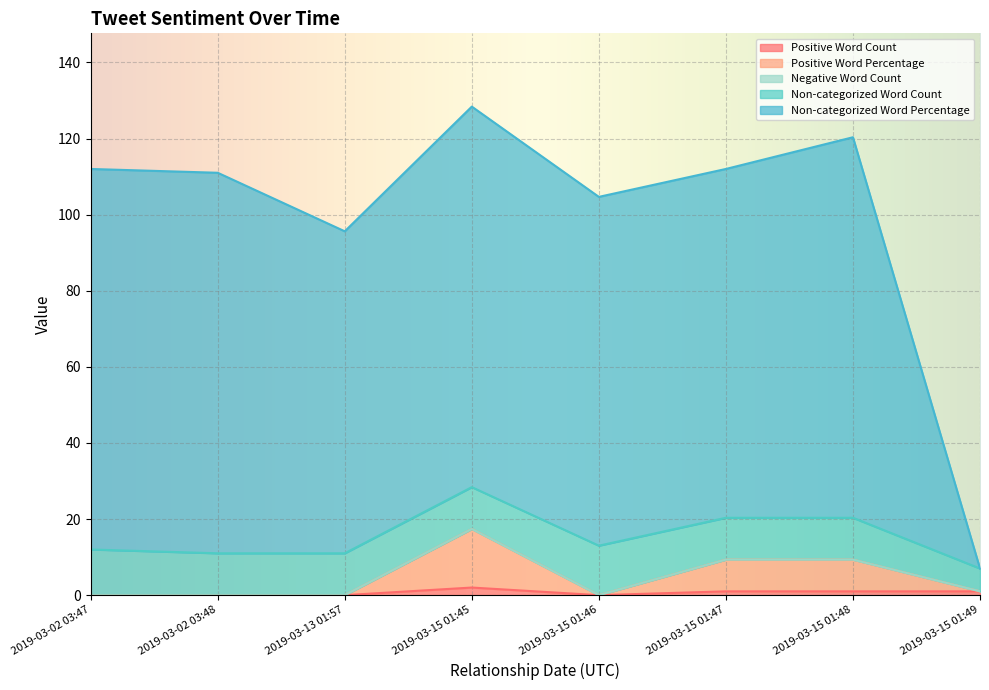

The Positive Word Count series shows 0.0 at 2019-03-02 03:48. True or false?

True